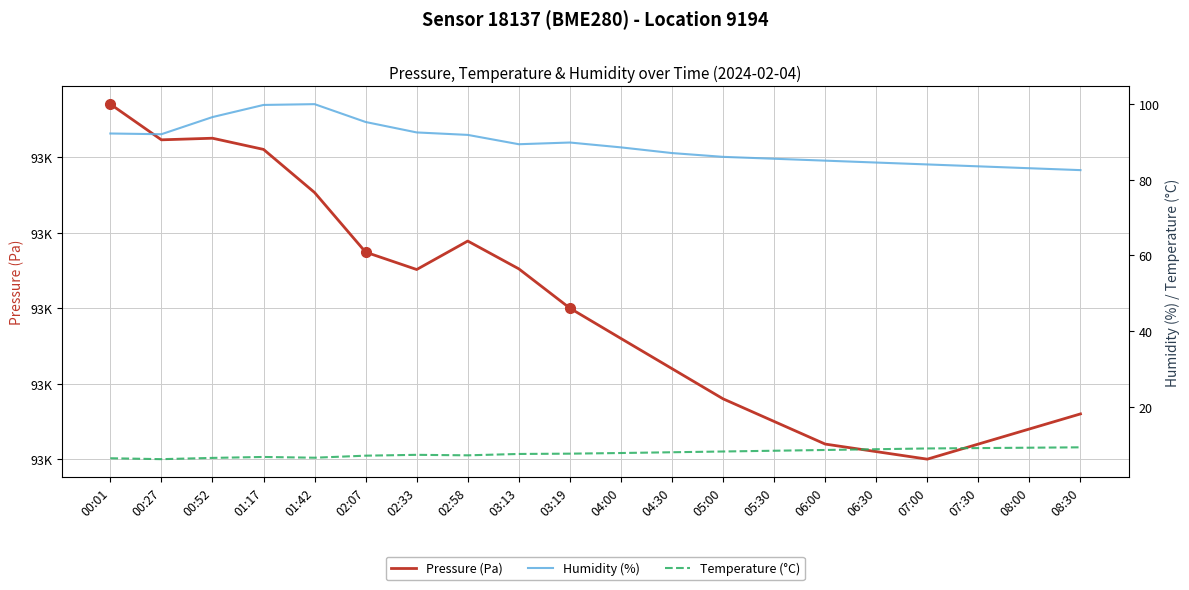

What is the highest value of the Temperature (°C) series?

9.4